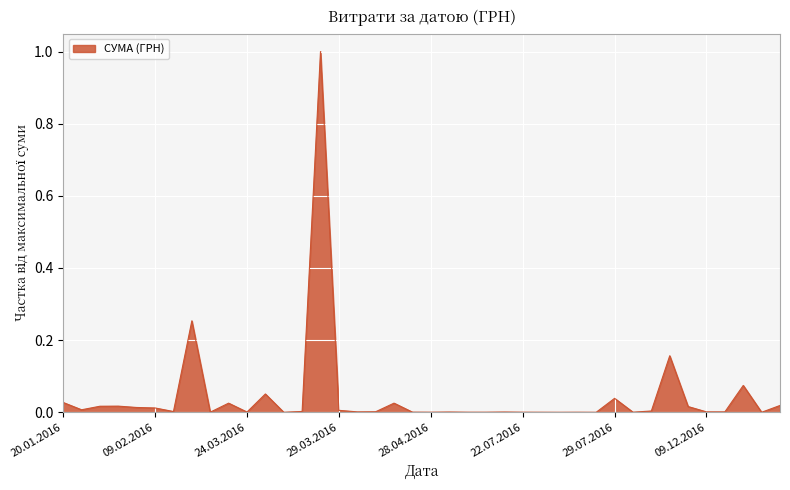

What is the maximum value shown in the chart?

1.0